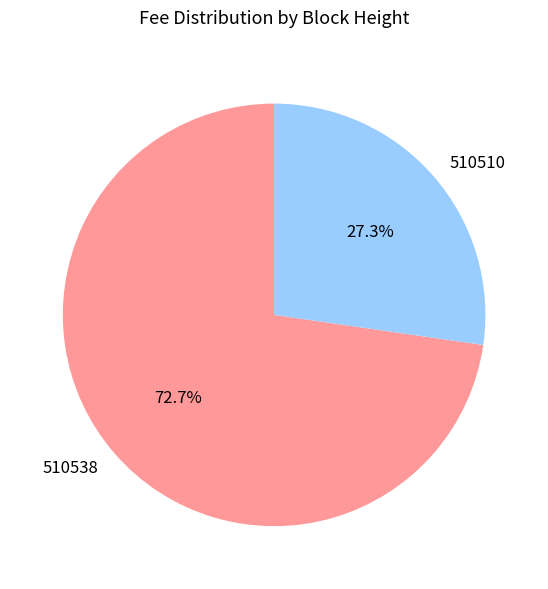

Rank the categories by value from lowest to highest.

510510, 510538